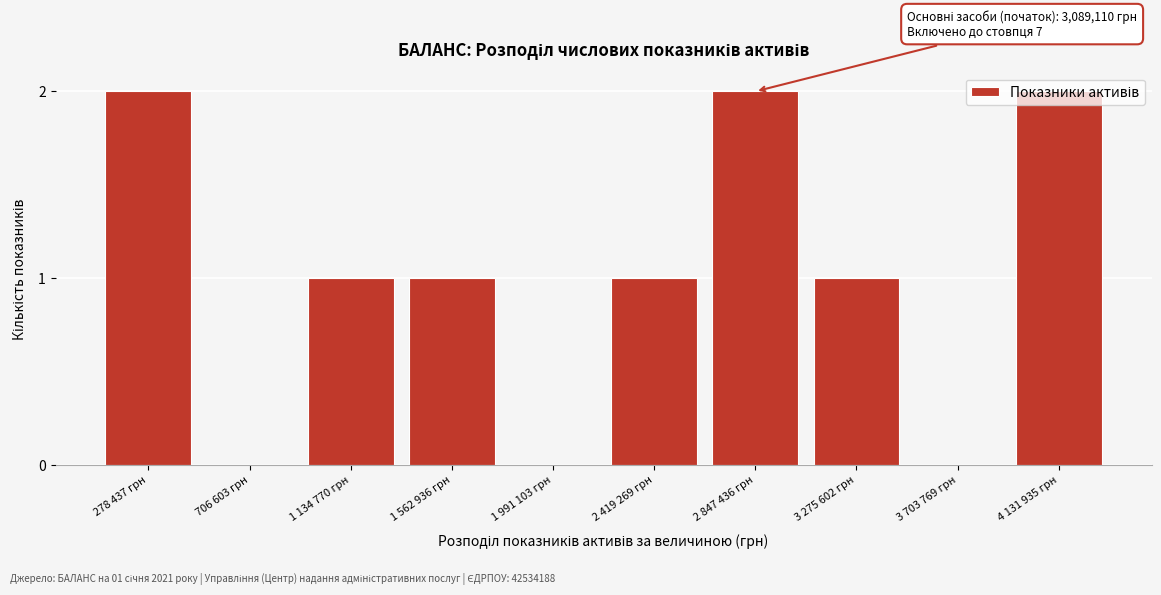

Between 1 134 770 грн and 3 703 769 грн, which is larger?

1 134 770 грн